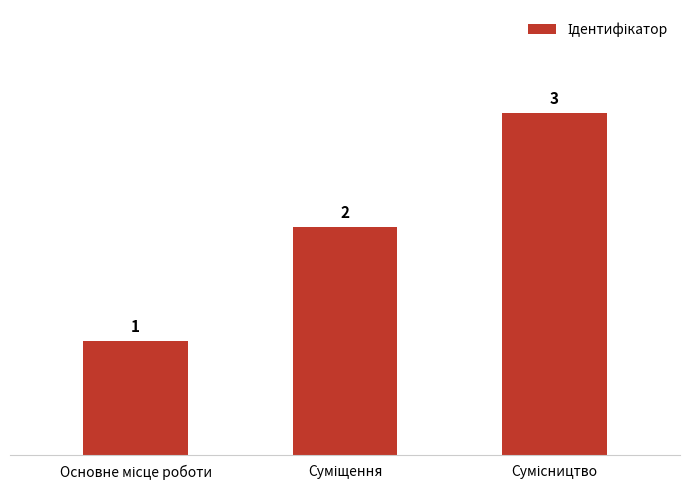

What is the difference between the maximum and minimum values?

2